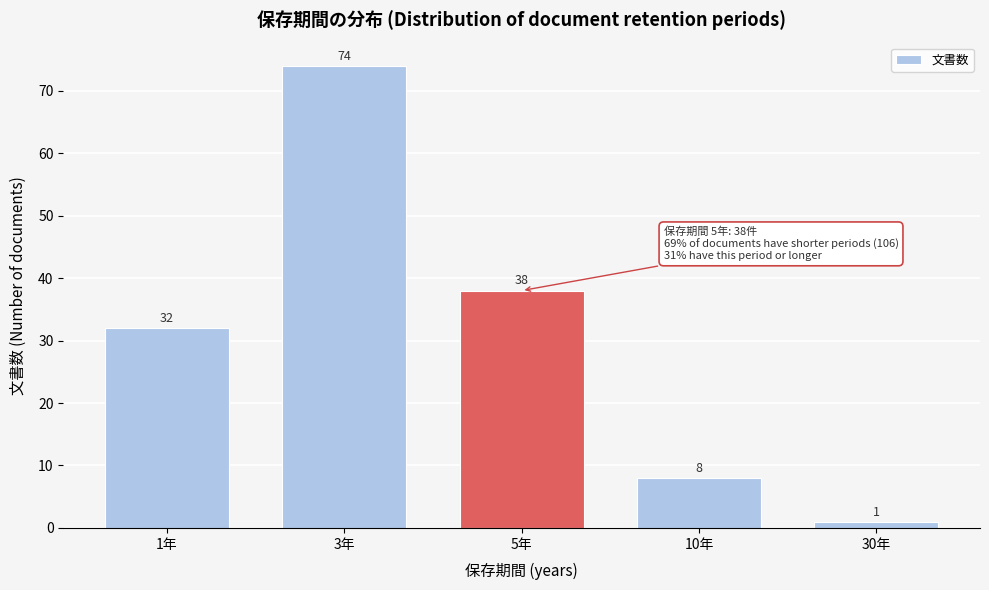

Reading left to right, extract all data points from this chart.

1年=32	3年=74	5年=38	10年=8	30年=1